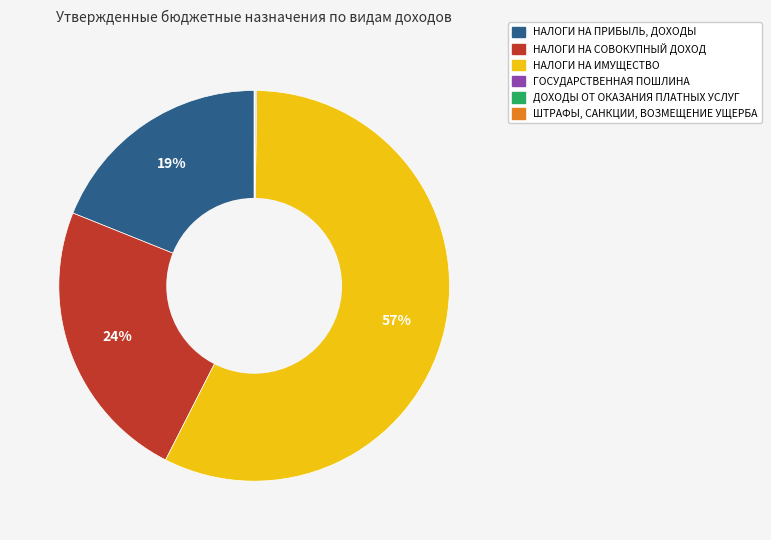

Combined, do НАЛОГИ НА СОВОКУПНЫЙ ДОХОД and НАЛОГИ НА ИМУЩЕСТВО account for over 50%?

Yes